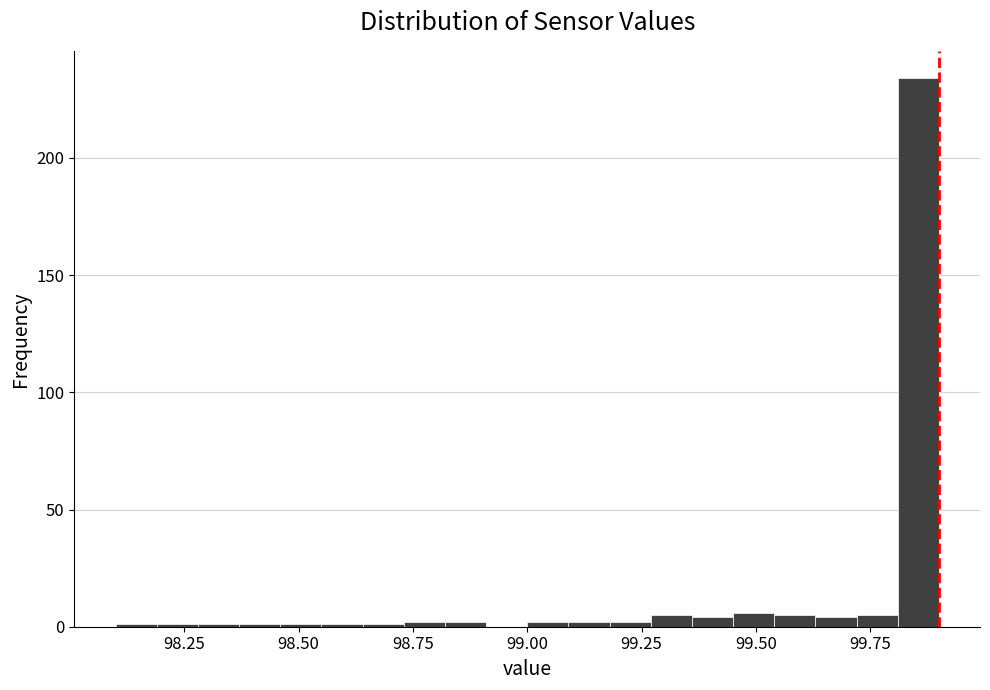

Around what value on the x-axis is the tallest bar? Give the approximate position of its centre, as read against the axis.

99.85